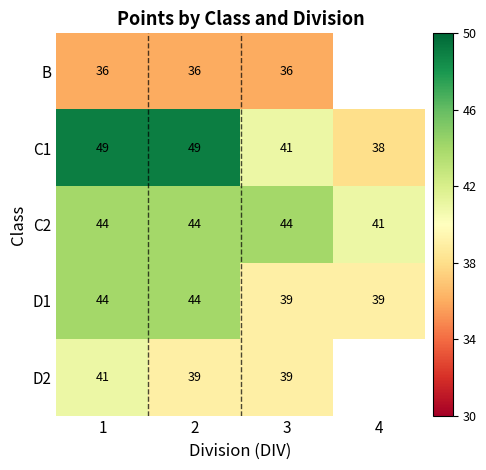

What is the sum of the D1 values at 2 and 4?

83